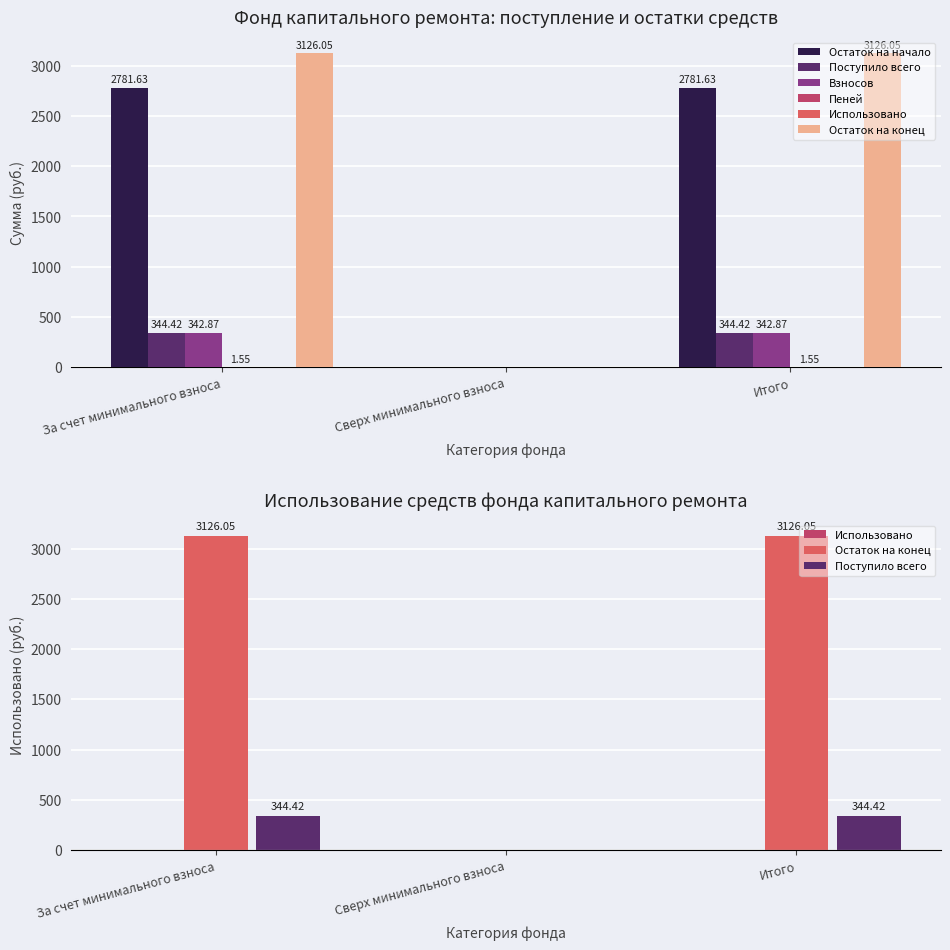

How many positive values does the Остаток на конец series have?

2